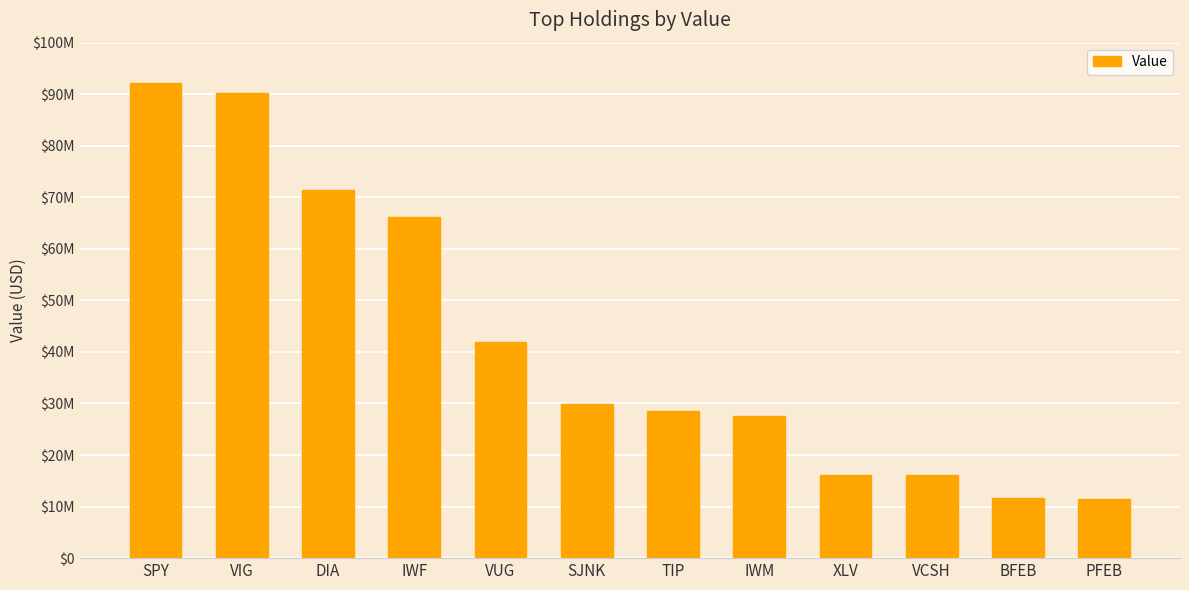

Approximately how many times larger is the value at VCSH compared to BFEB?

1.4